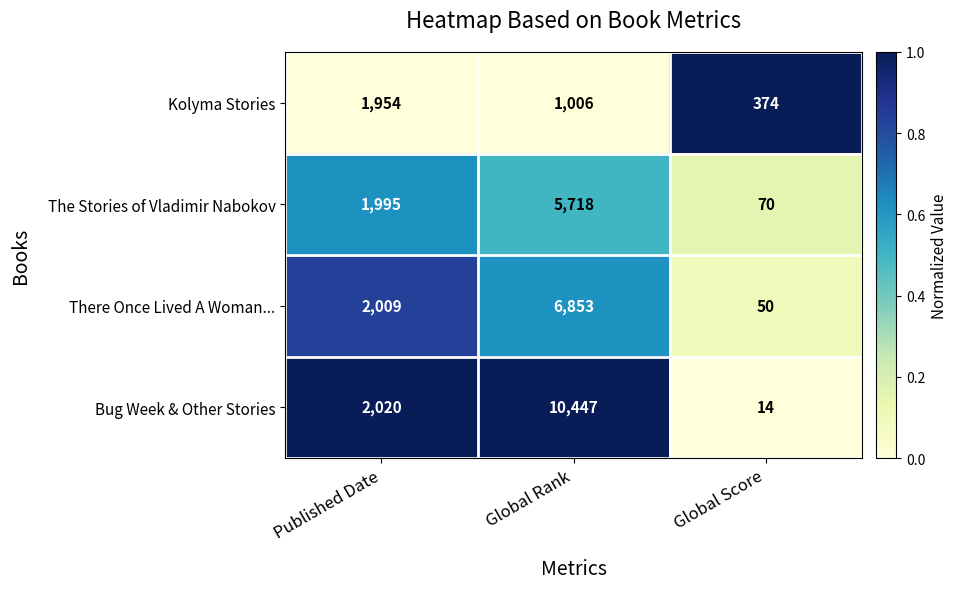

Between Published Date and Global Rank, which series saw the biggest shift?

Bug Week & Other Stories